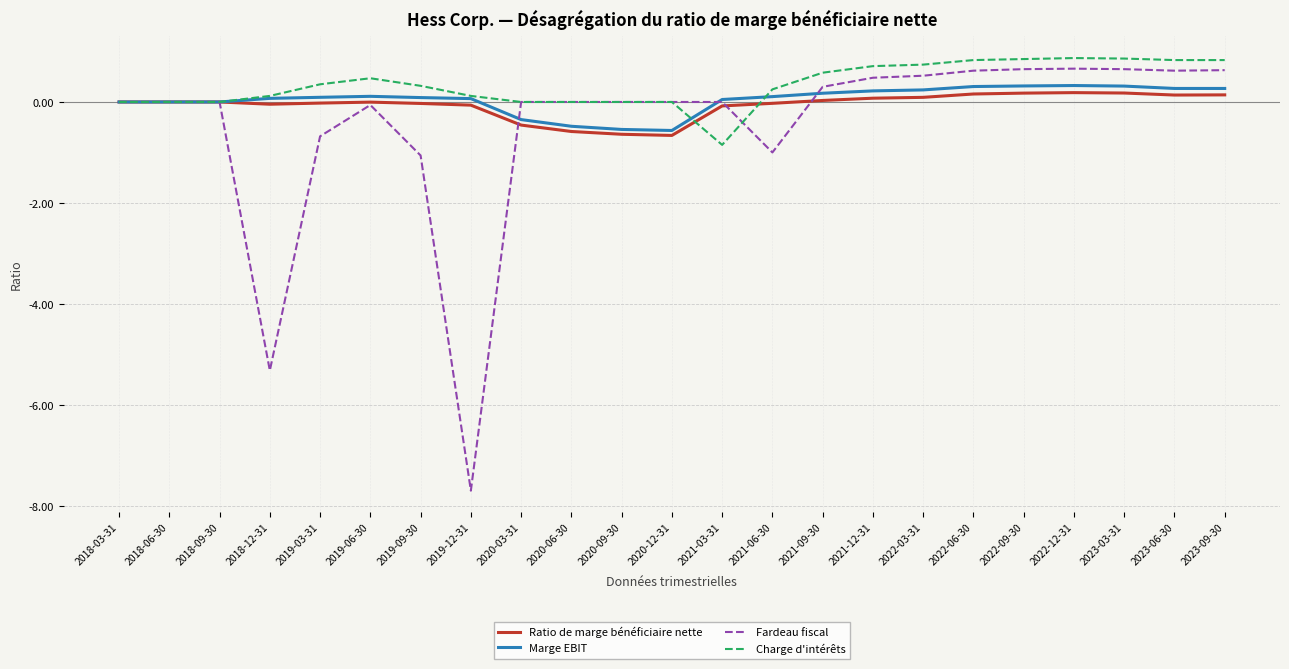

True or false: Marge EBIT has a value of 0.2 at 2022-03-31.

True